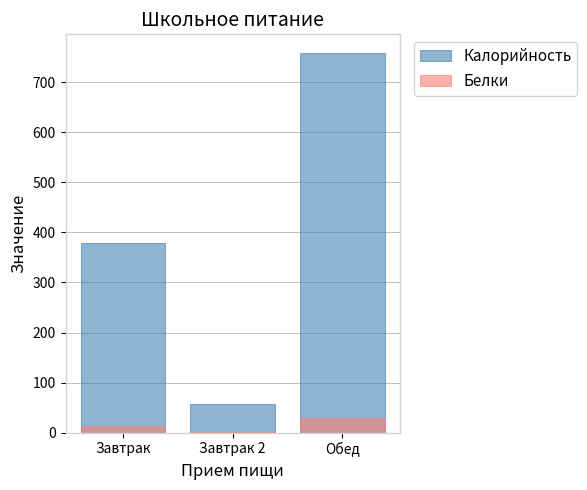

True or false: Белки has a value of 38.4 at Обед.

False